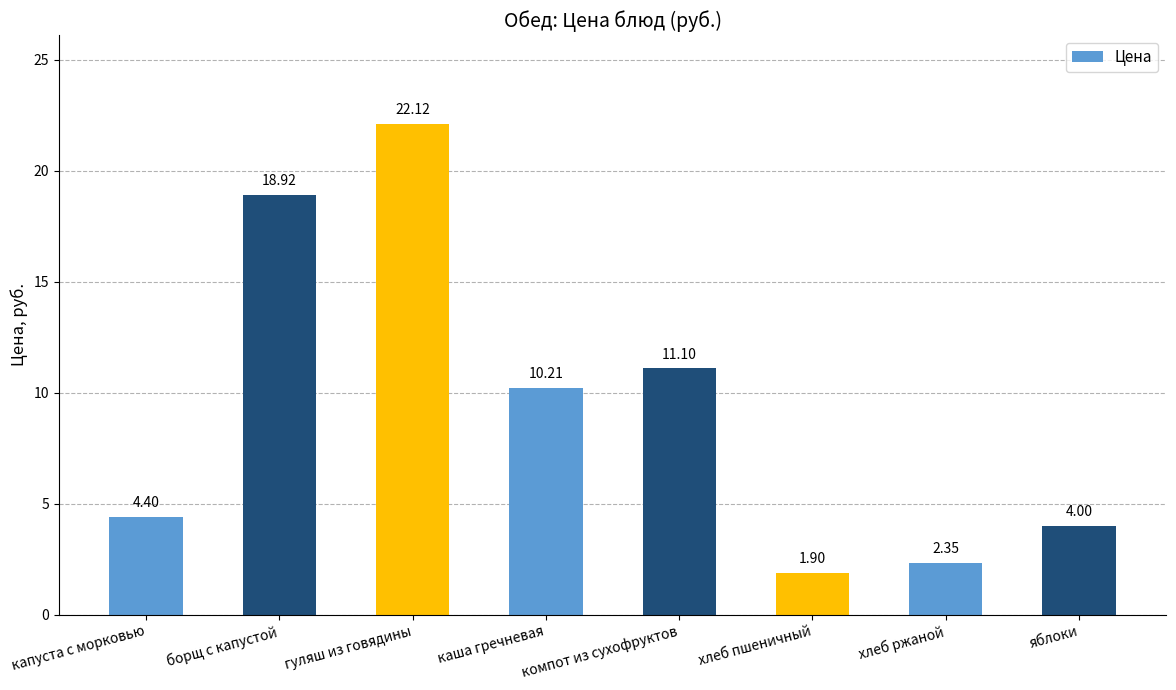

Are the bars horizontal?

No